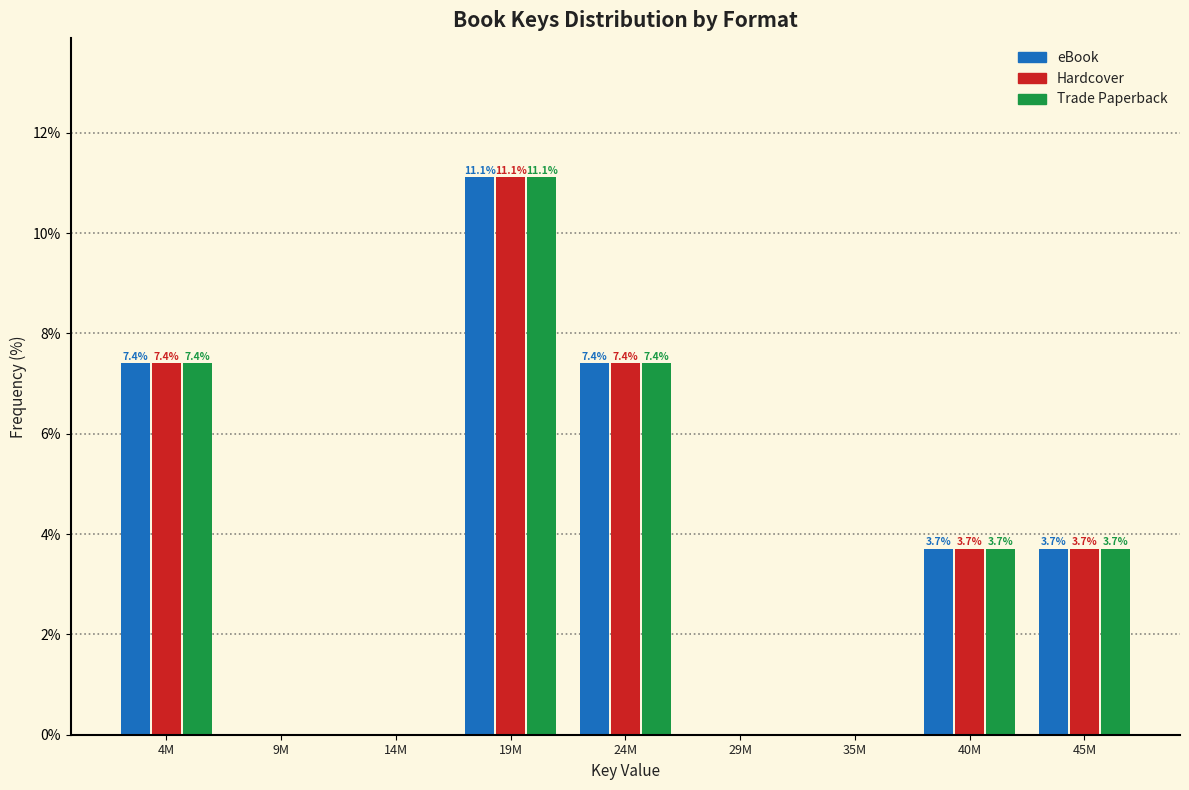

Reading left to right, extract all data points from this chart.

eBook: 4M=7.4	9M=0.0	14M=0.0	19M=11.1	24M=7.4	29M=0.0	35M=0.0	40M=3.7	45M=3.7
Hardcover: 4M=7.4	9M=0.0	14M=0.0	19M=11.1	24M=7.4	29M=0.0	35M=0.0	40M=3.7	45M=3.7
Trade Paperback: 4M=7.4	9M=0.0	14M=0.0	19M=11.1	24M=7.4	29M=0.0	35M=0.0	40M=3.7	45M=3.7